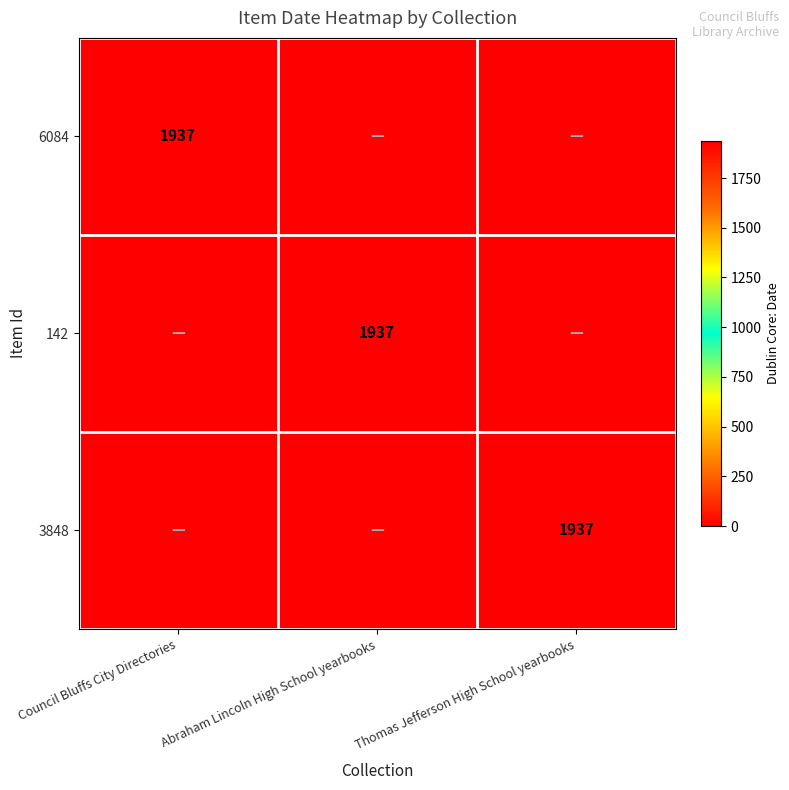

Is it true that 3848 equals 3458 at Thomas Jefferson High School yearbooks?

False